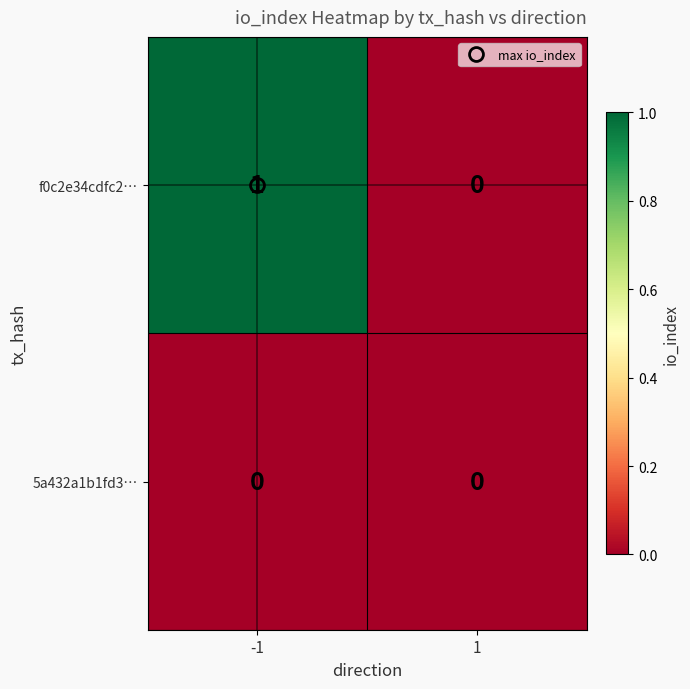

Rank the series at -1 from highest to lowest value.

f0c2e34cdfc2…, 5a432a1b1fd3…